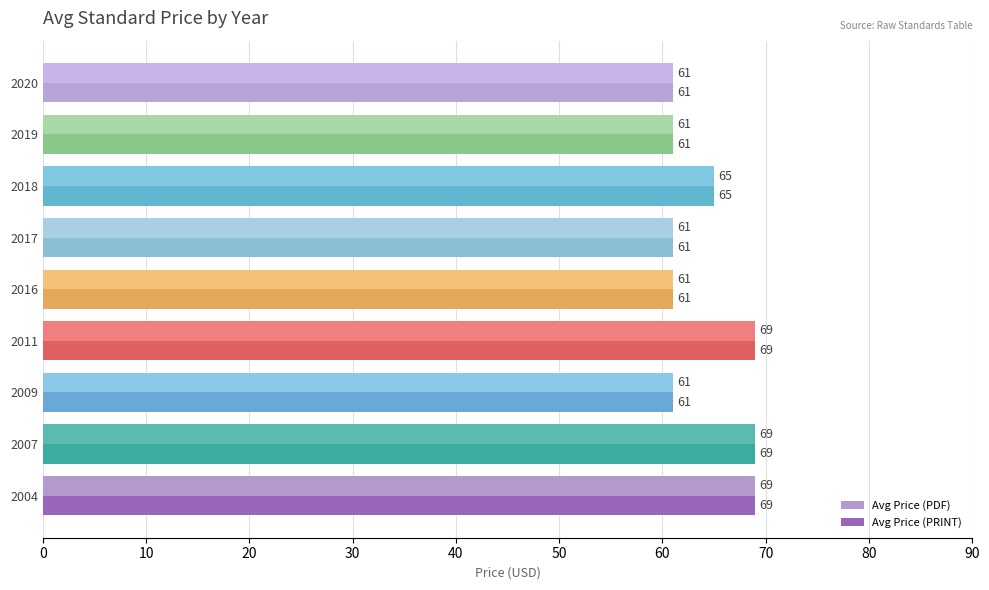

The Avg Price (PRINT) series shows 93 at 2018. True or false?

False